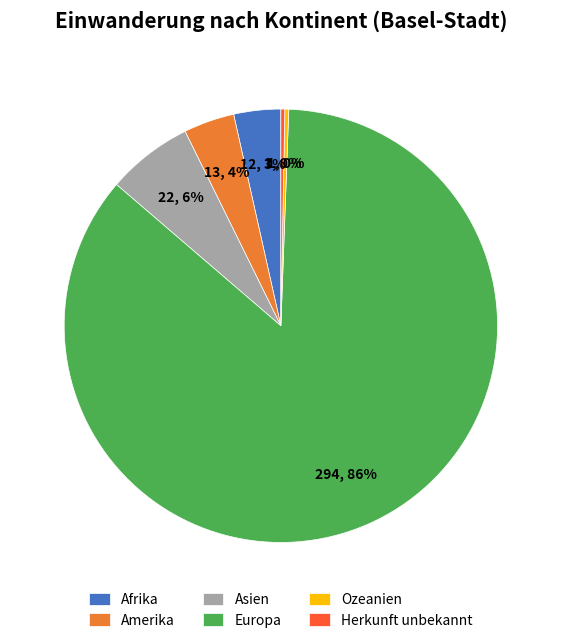

Do Europa and Ozeanien together represent more than half of the pie?

Yes